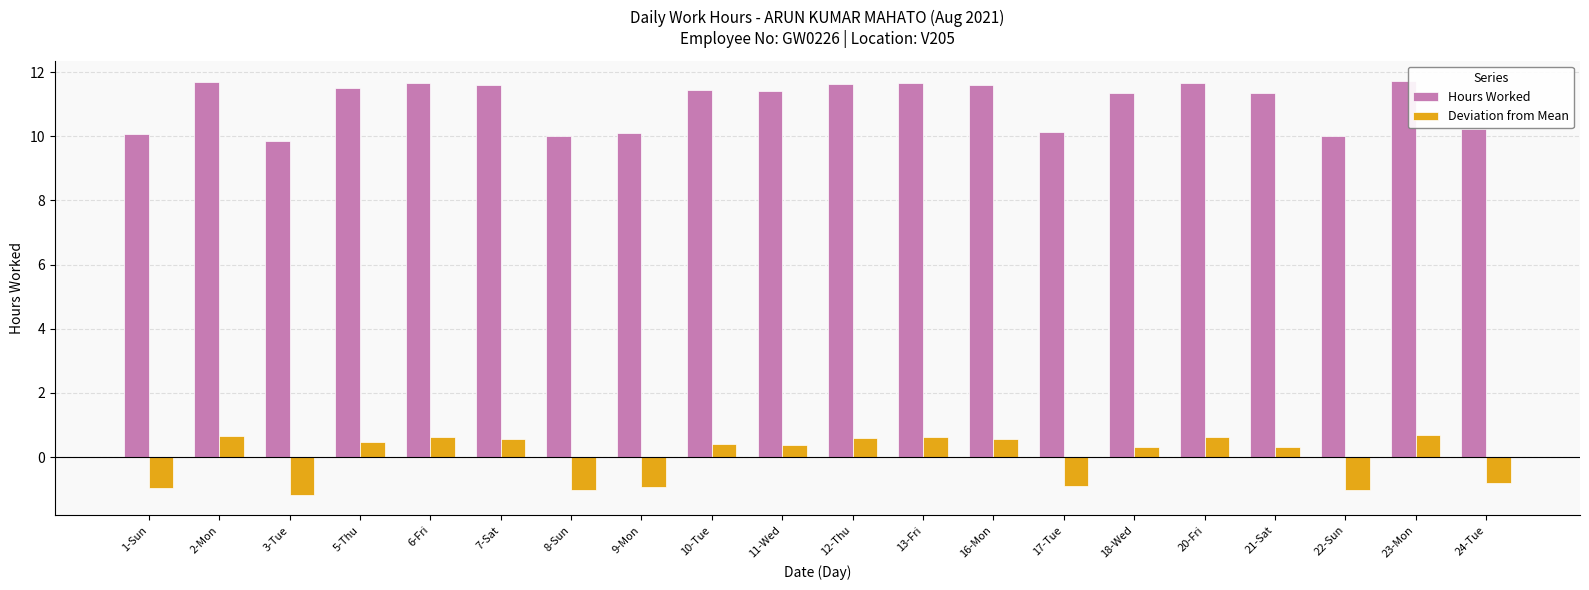

Is it true that Hours Worked equals 11.7 at 6-Fri?

True